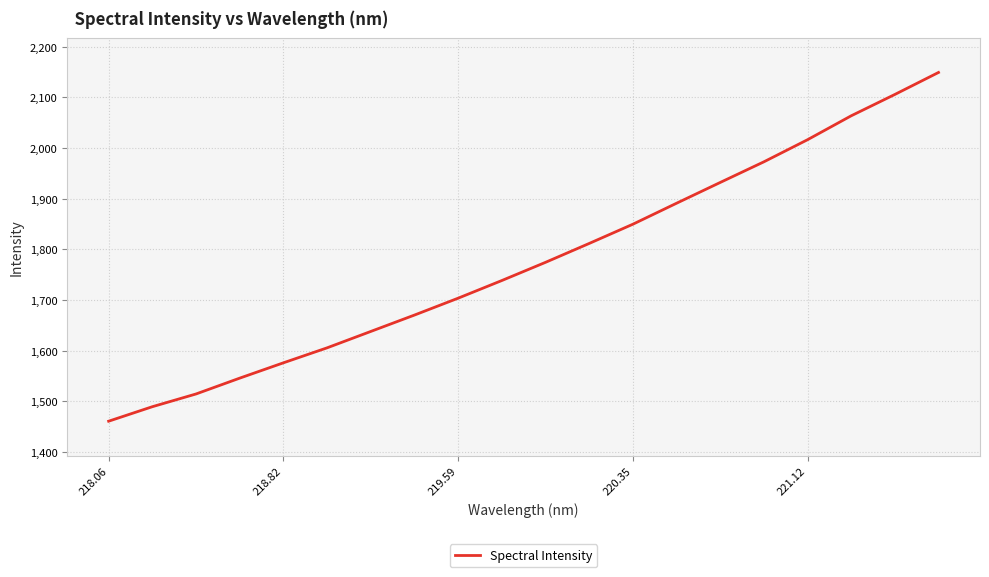

What is the difference between the maximum and minimum values?

688.4